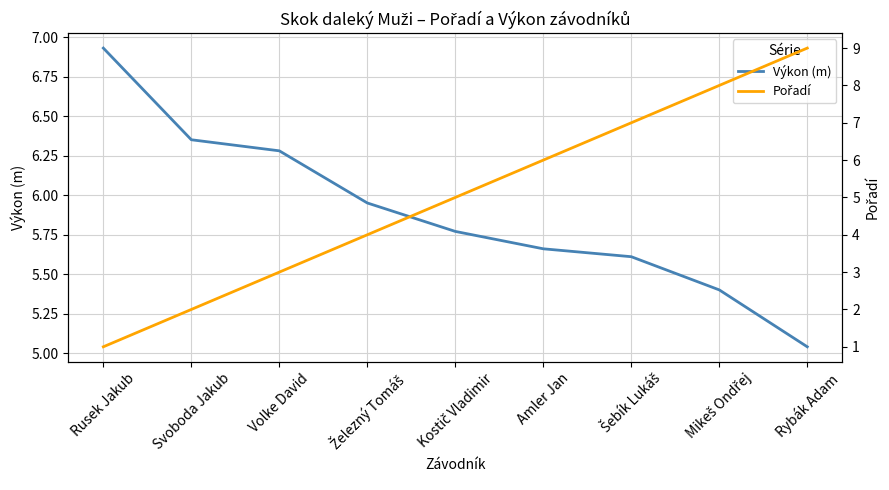

Which has a higher value, Mikeš Ondřej or Amler Jan?

Amler Jan